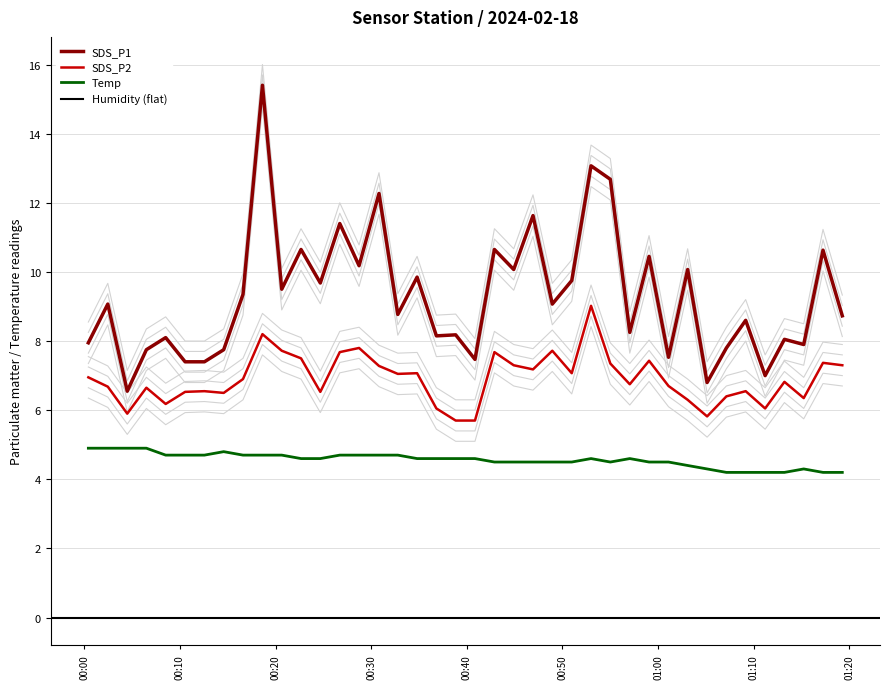

True or false: SDS_P1 and Temp intersect in this chart.

False